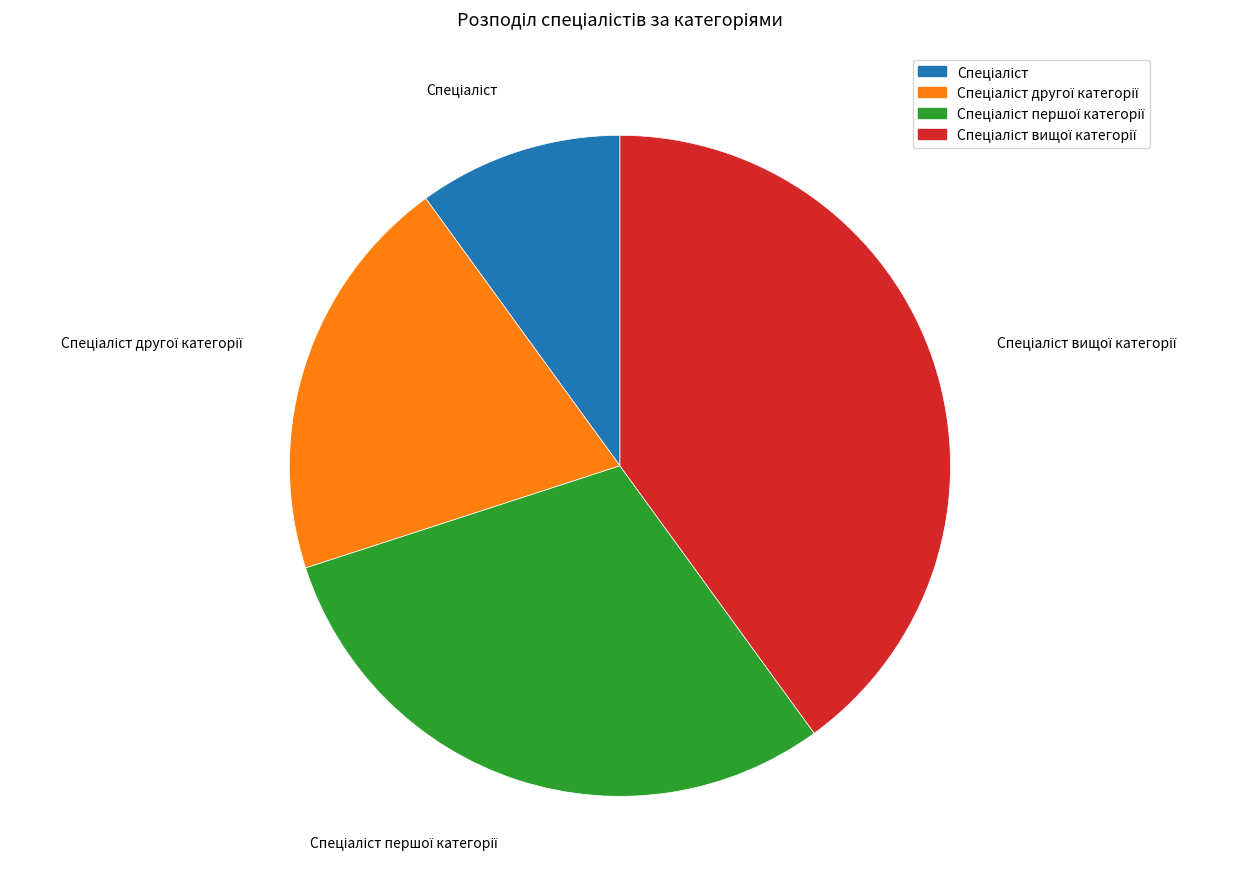

Is there a majority slice in this chart?

No